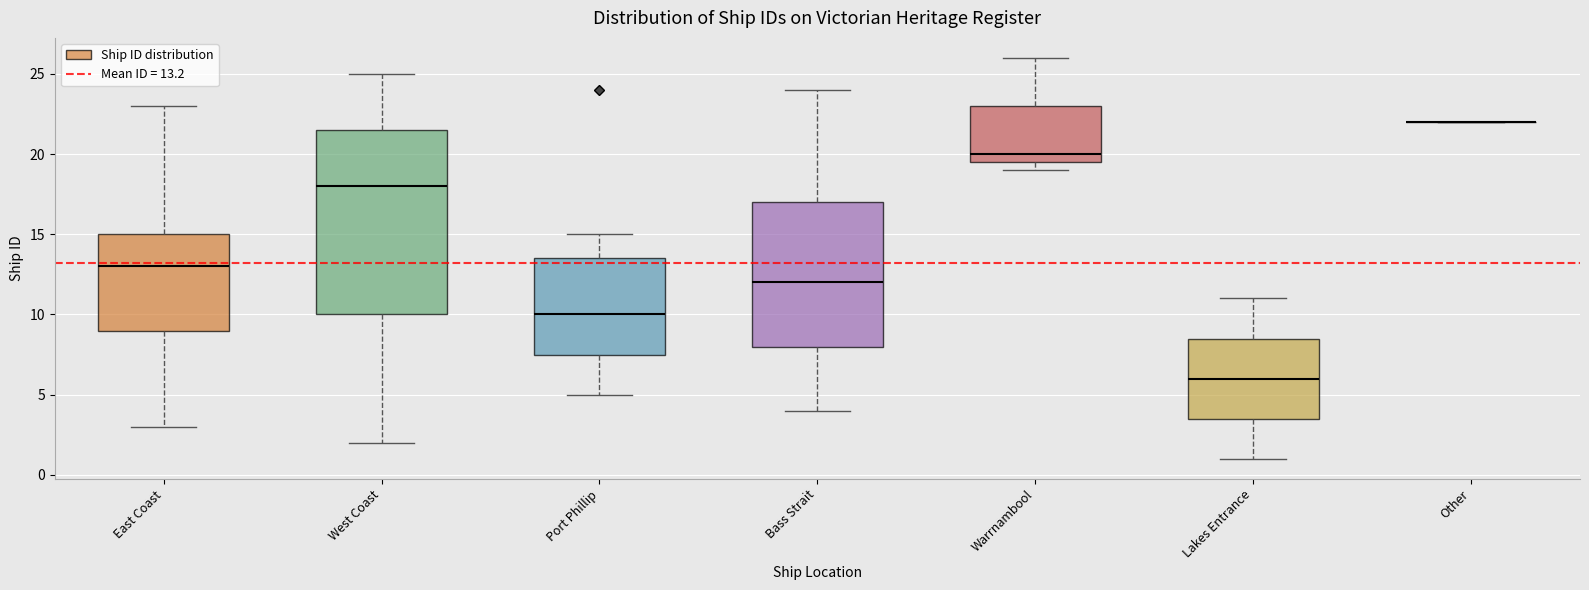

Reading left to right, read every box against the y-axis: the position of its median line, the range the box covers, and the ends of its whiskers. The values are not printed on the chart, so give them approximately, as read against the axis.

East Coast: median 13.0, box 9.0 to 15.0, whiskers 3.0 to 23.0
West Coast: median 18.0, box 10.0 to 21.5, whiskers 2.0 to 25.0
Port Phillip: median 10.0, box 7.5 to 13.5, whiskers 5.0 to 15.0
Bass Strait: median 12.0, box 8.0 to 17.0, whiskers 4.0 to 24.0
Warrnambool: median 20.0, box 19.5 to 23.0, whiskers 19.0 to 26.0
Lakes Entrance: median 6.0, box 3.5 to 8.5, whiskers 1.0 to 11.0
Other: box collapsed to a line at 22.0, whiskers 22.0 to 22.0